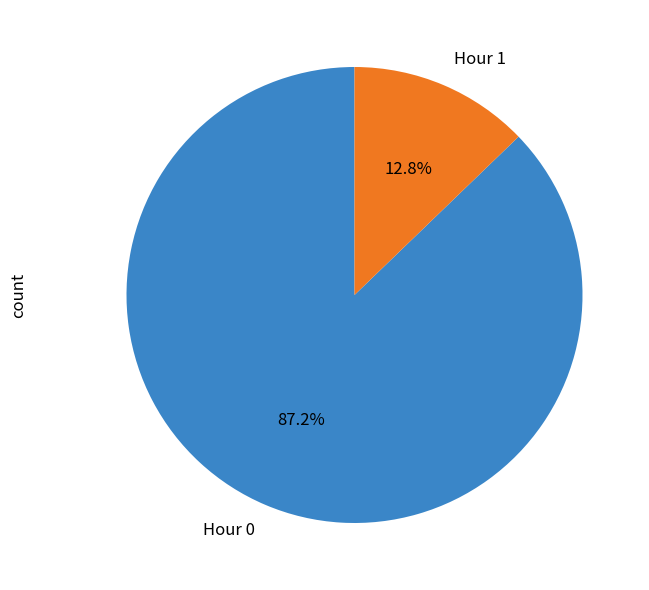

Between Hour 1 and Hour 0, which is larger?

Hour 0